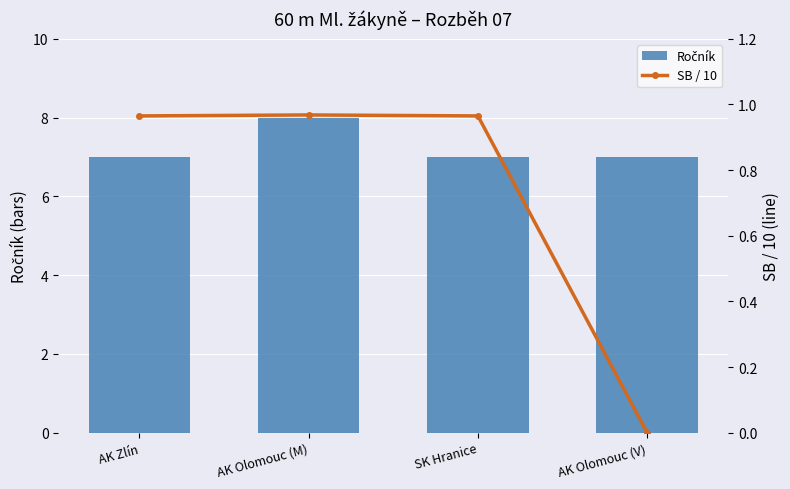

Which label corresponds to the largest value in the chart?

AK Olomouc (M)